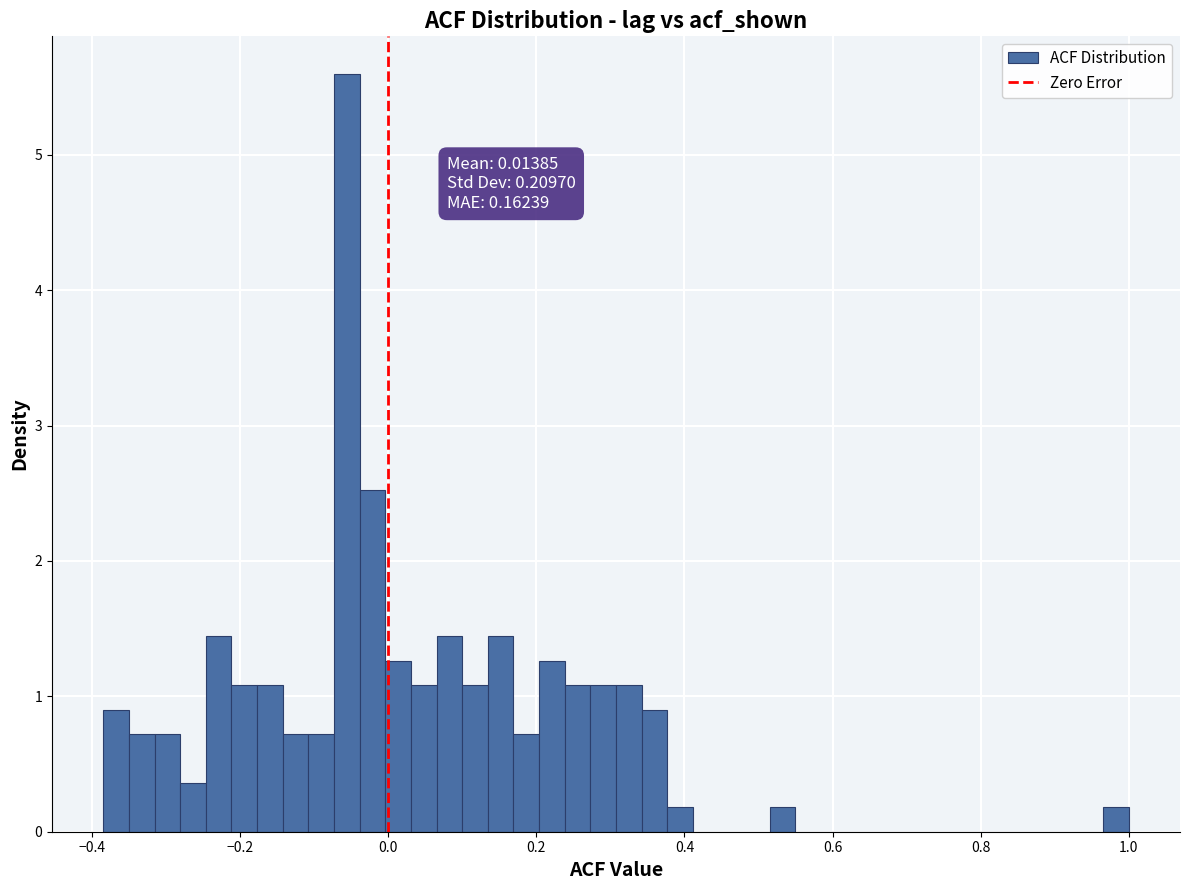

Around what value on the x-axis is the tallest bar? Give the approximate position of its centre, as read against the axis.

-0.06